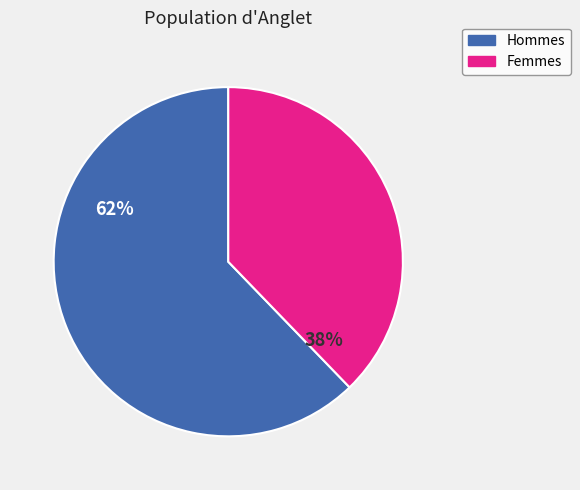

Which has a higher value, Hommes or Femmes?

Hommes